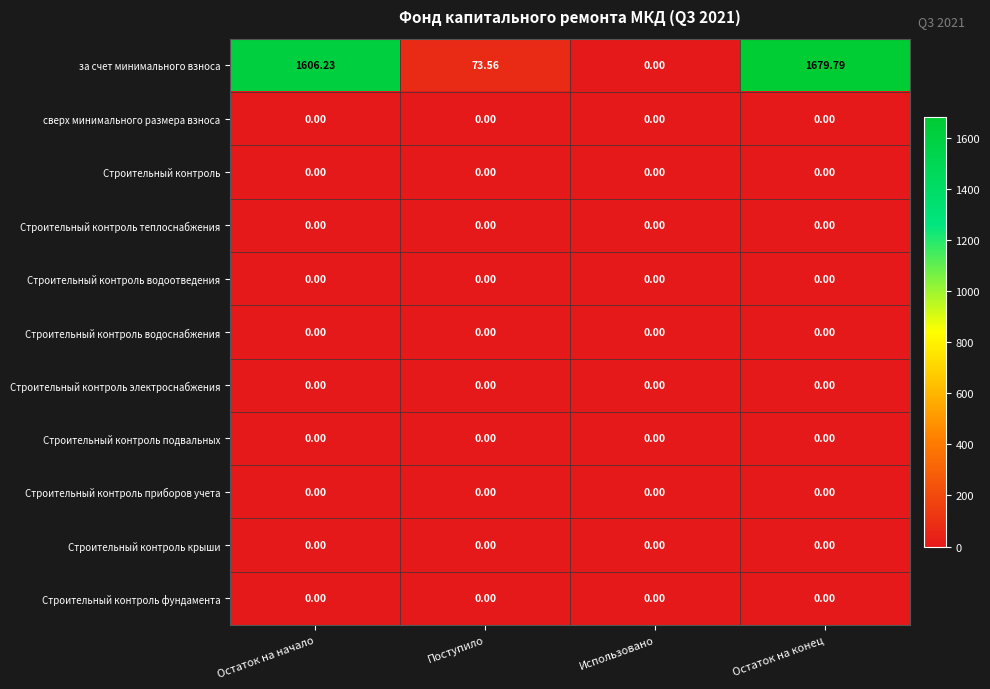

What is the total value across all series at Поступило?

73.6